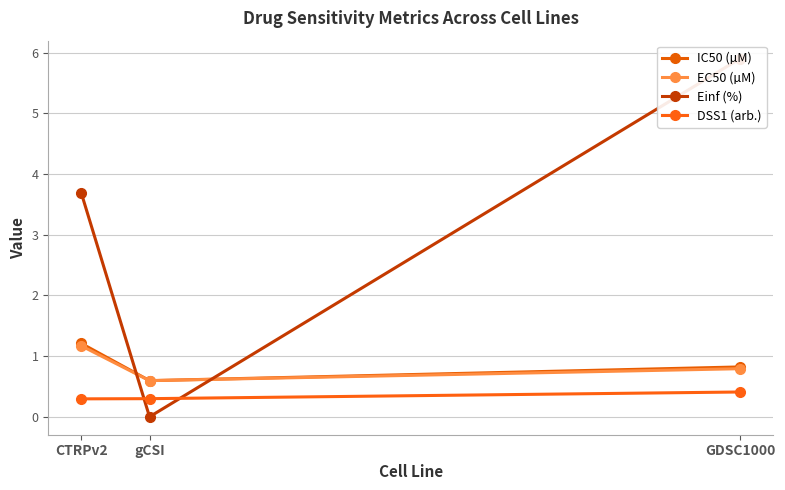

Rank the series by their maximum value, from highest to lowest.

Einf (%), IC50 (µM), EC50 (µM), DSS1 (arb.)